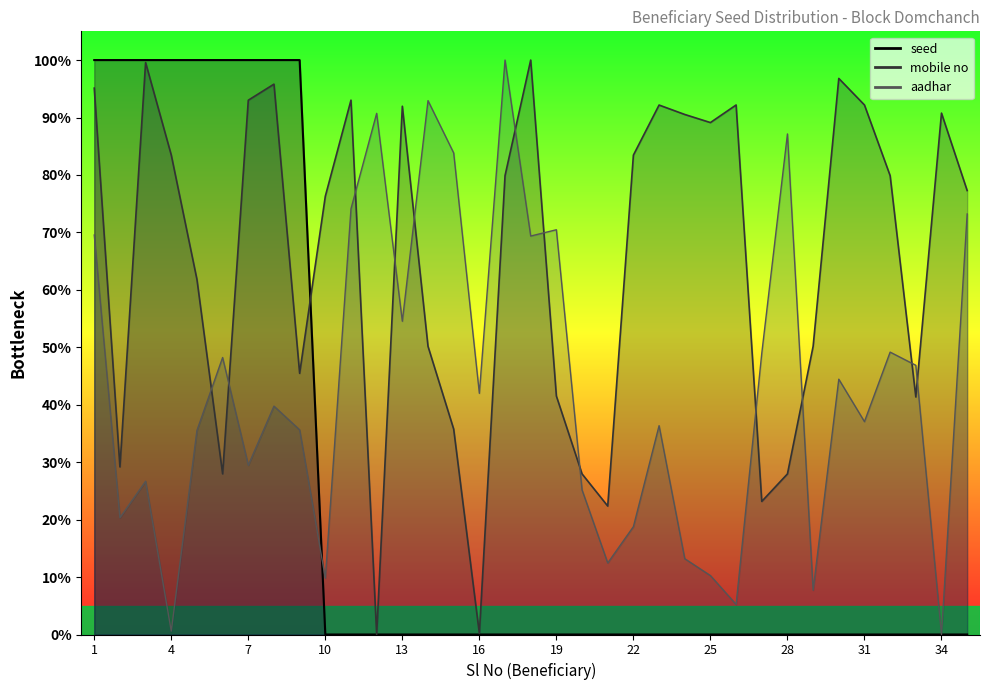

Reading right to left, extract all data points from this chart.

seed: 0.0	0.0	0.0	0.0	0.0	0.0	0.0	0.0	0.0	0.0	0.0	0.0	0.0	0.0	0.0	0.0	0.0	0.0	0.0	0.0	0.0	0.0	0.0	0.0	0.0	0.0	100.0	100.0	100.0	100.0	100.0	100.0	100.0	100.0	100.0
mobile_cumulative: 77.3	90.8	41.3	79.9	92.2	96.8	50.2	28.0	23.2	92.2	89.1	90.5	92.2	83.5	22.4	28.0	41.5	100.0	79.9	0.2	35.8	50.2	92.0	0.0	93.0	76.3	45.5	95.8	93.0	28.0	61.8	83.5	99.6	29.2	95.1
aadhar_scaled: 73.2	0.0	46.9	49.2	37.1	44.4	7.7	87.1	48.9	5.2	10.3	13.2	36.4	18.8	12.5	25.2	70.5	69.4	100.0	42.0	83.8	92.9	54.5	90.7	74.1	9.8	35.6	39.8	29.5	48.2	35.5	0.6	26.7	20.3	69.5